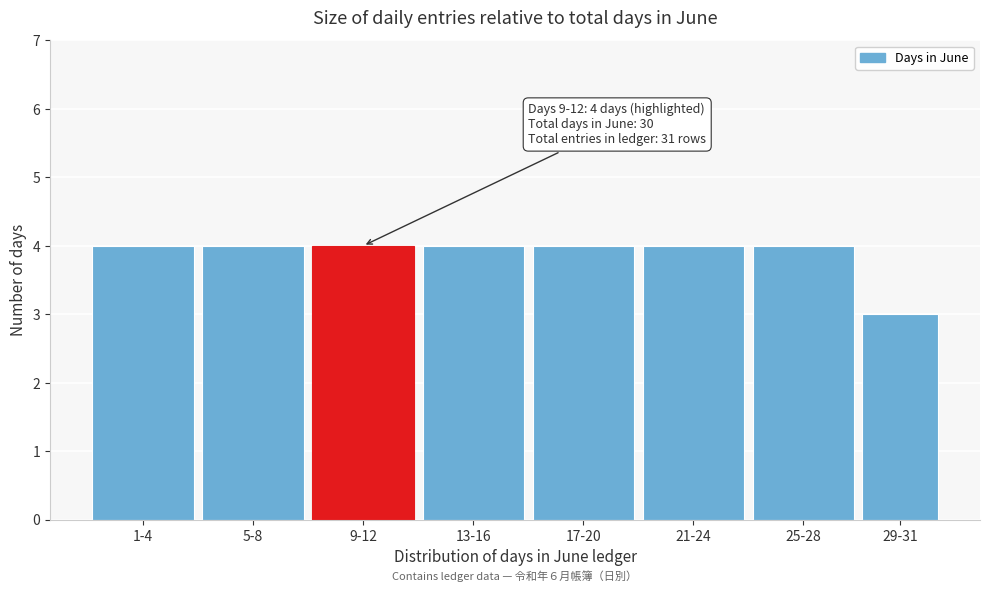

Reading left to right, transcribe all the data shown in this chart.

1-4=4	5-8=4	9-12=4	13-16=4	17-20=4	21-24=4	25-28=4	29-31=3